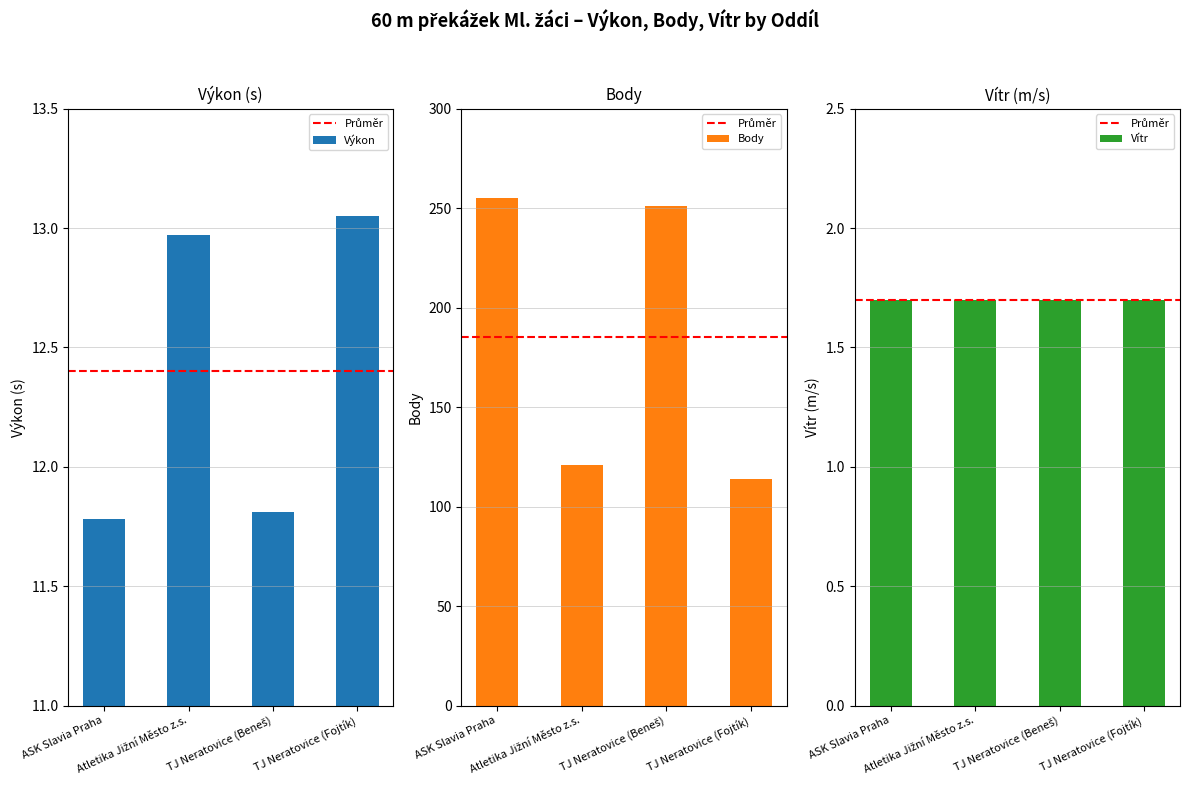

The Výkon series shows 17.9 at TJ Neratovice (Beneš). True or false?

False